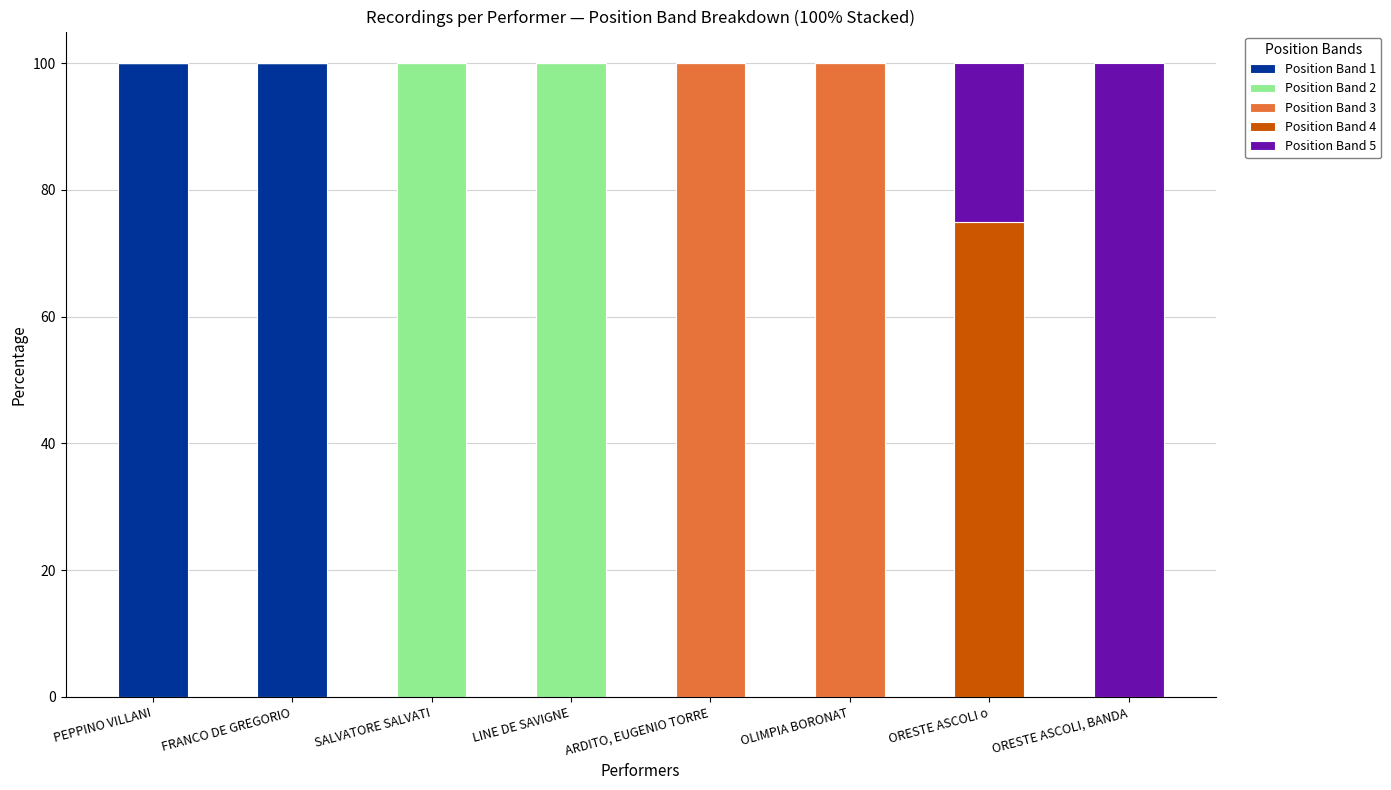

What is the total value across all series at ORESTE ASCOLI, BANDA?

100